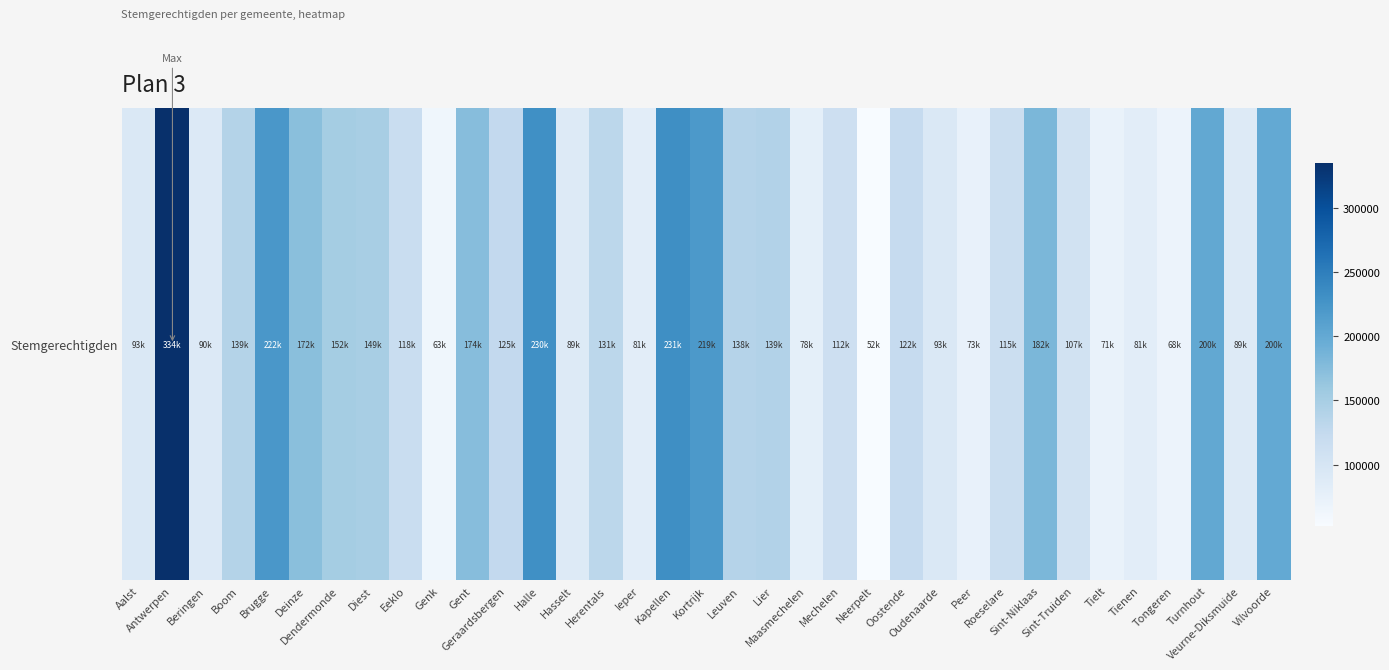

Where is the data nearest to the value 193778?

Vilvoorde